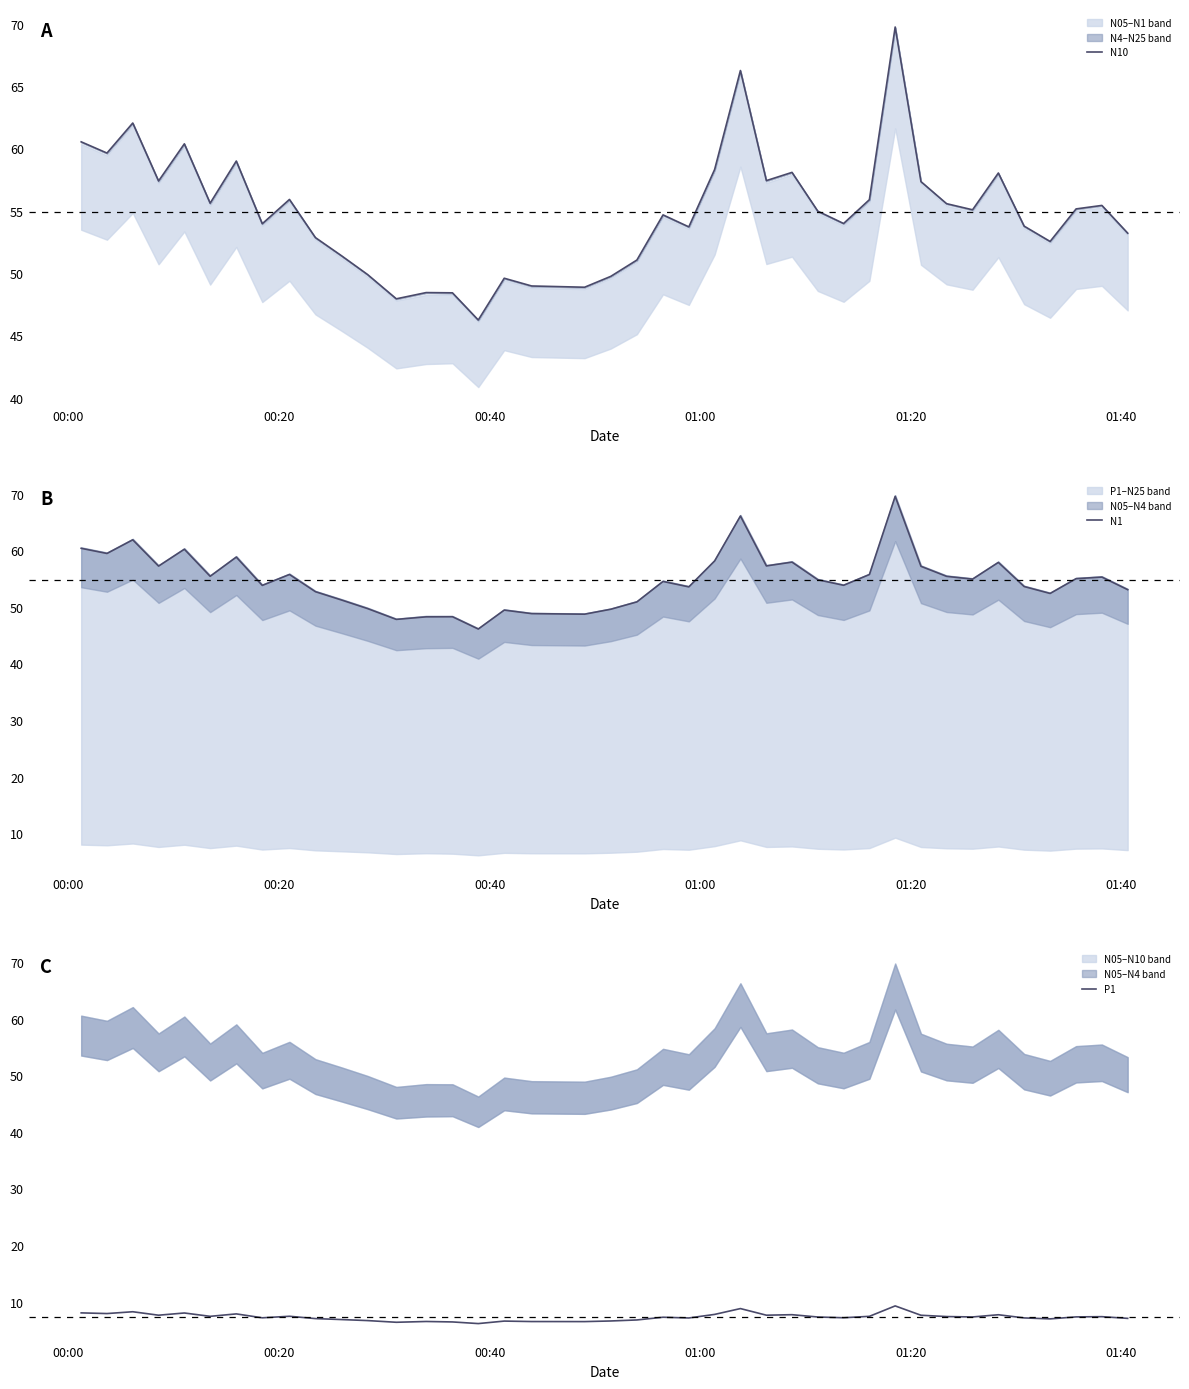

What is the total value across all series at 00:40?

132.1